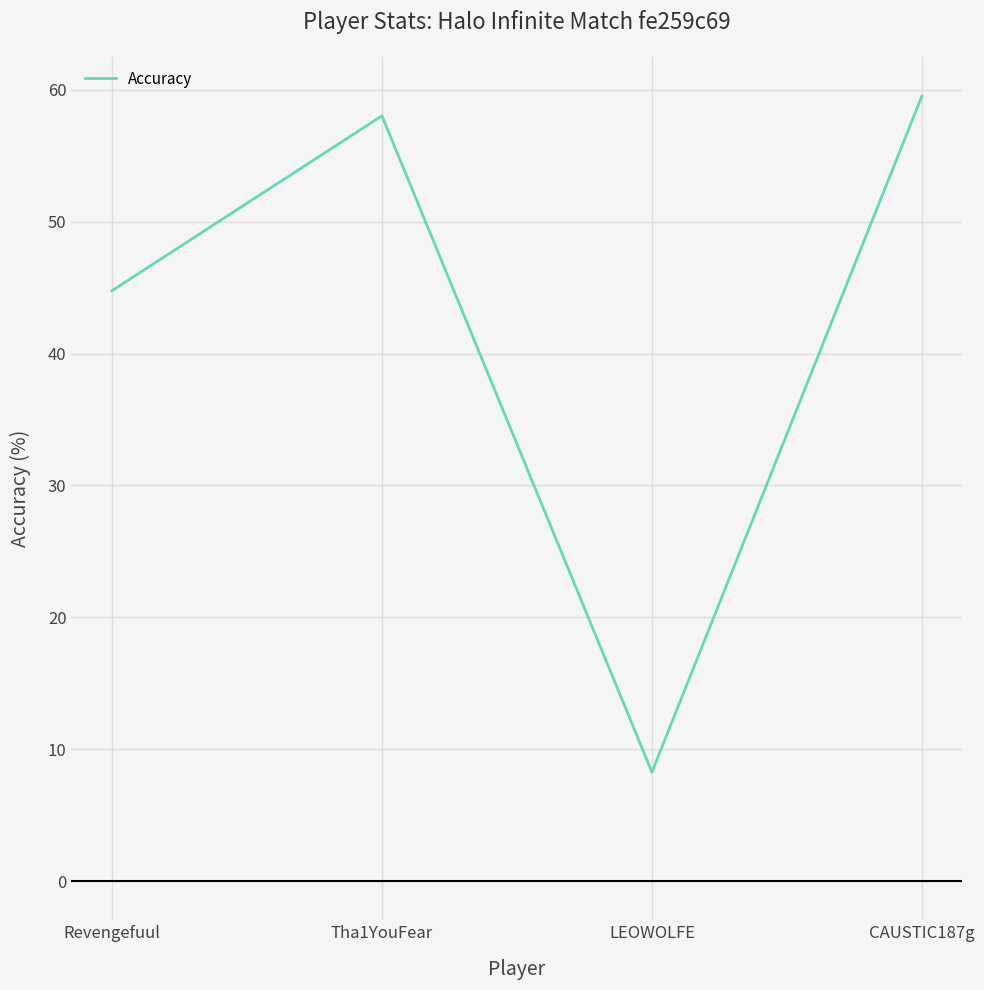

What is the smallest value displayed?

8.3